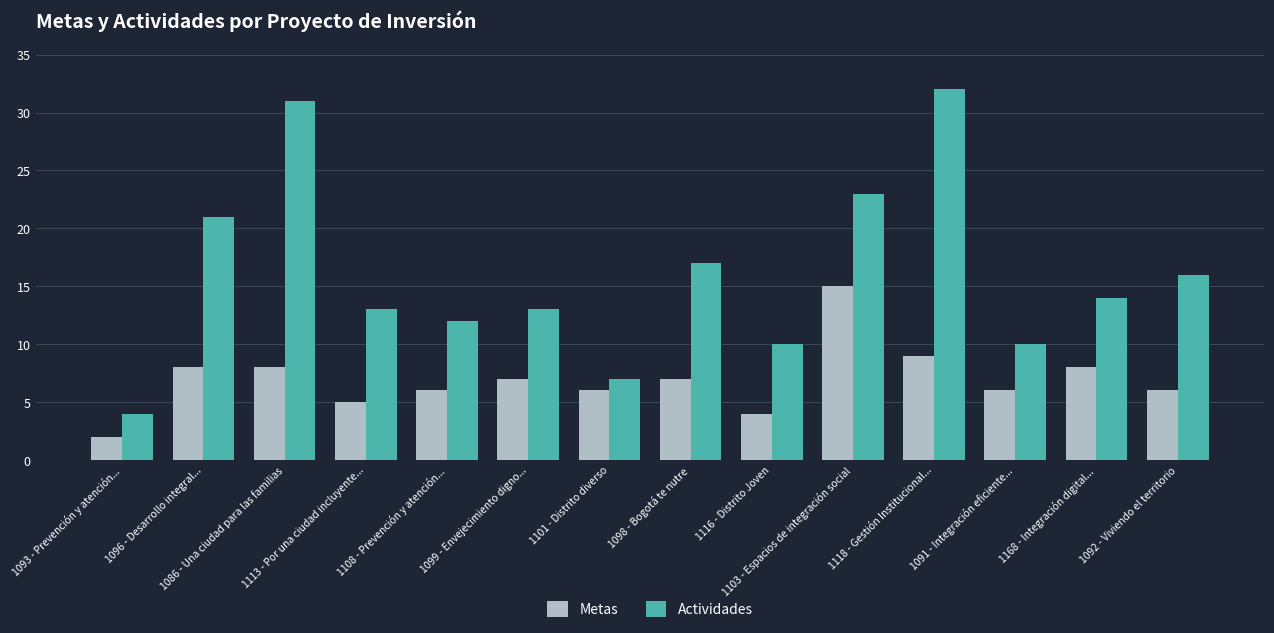

What is the approximate value of Metas at 1086 - Una ciudad para las familias?

8